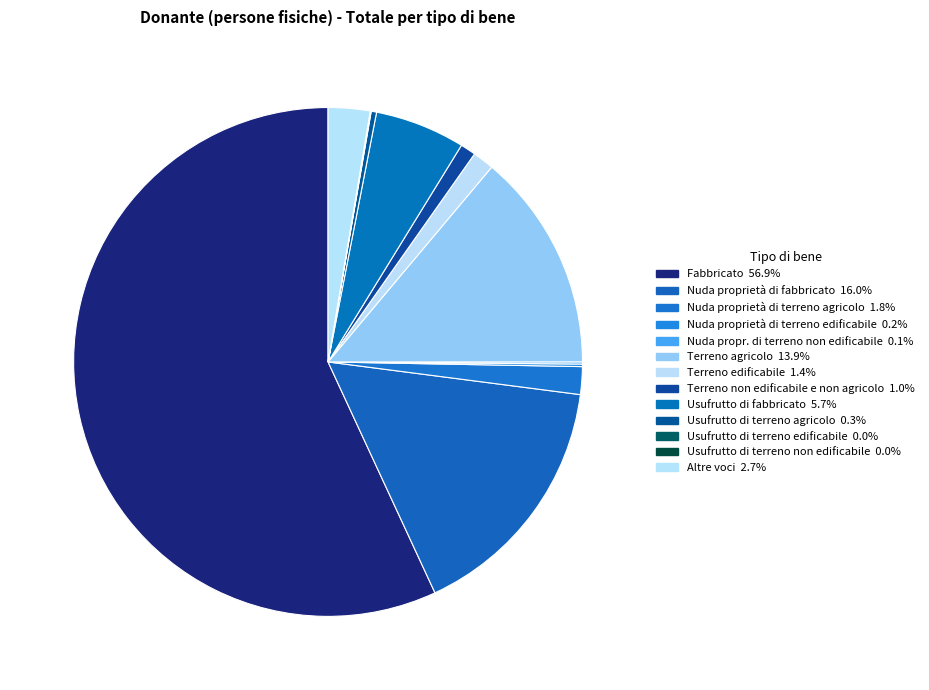

Which category has the smallest portion of the pie?

Usufrutto di terreno edificabile